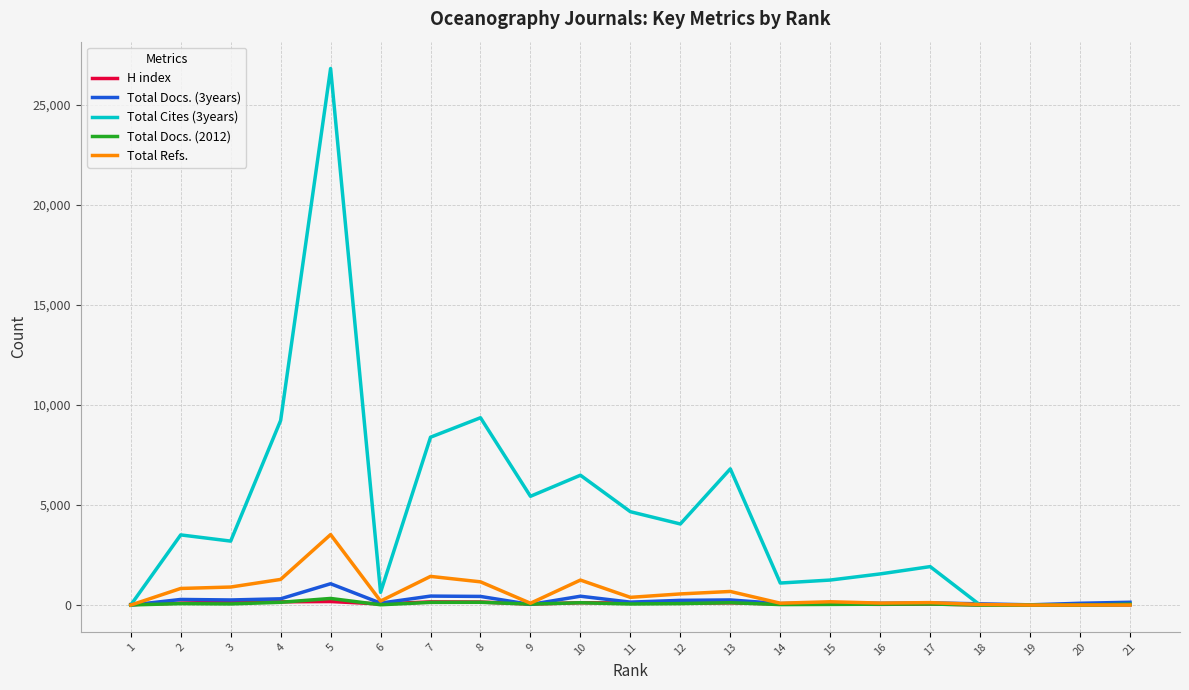

Between which two adjacent categories do H index and Total Docs. (3years) first intersect?

20 and 19